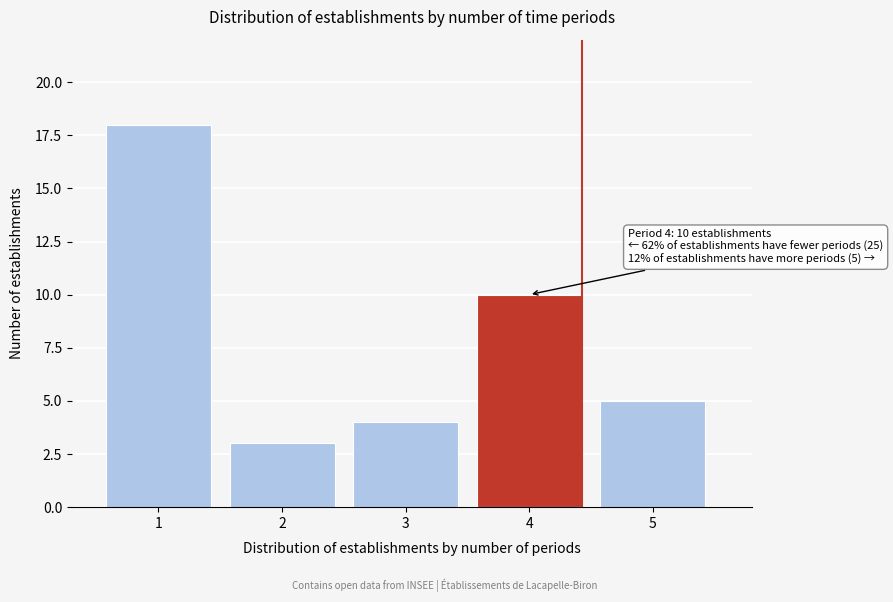

Reading left to right, list all the values displayed in this chart.

18	3	4	10	5